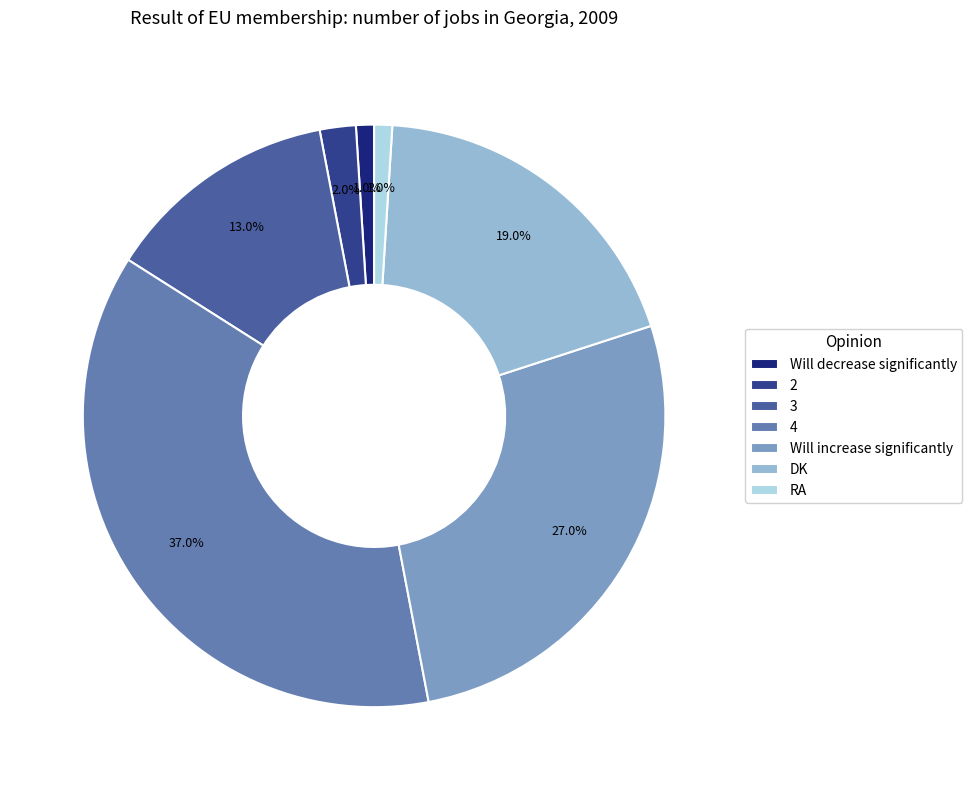

To the nearest percent, what percentage of the pie is 4?

37%